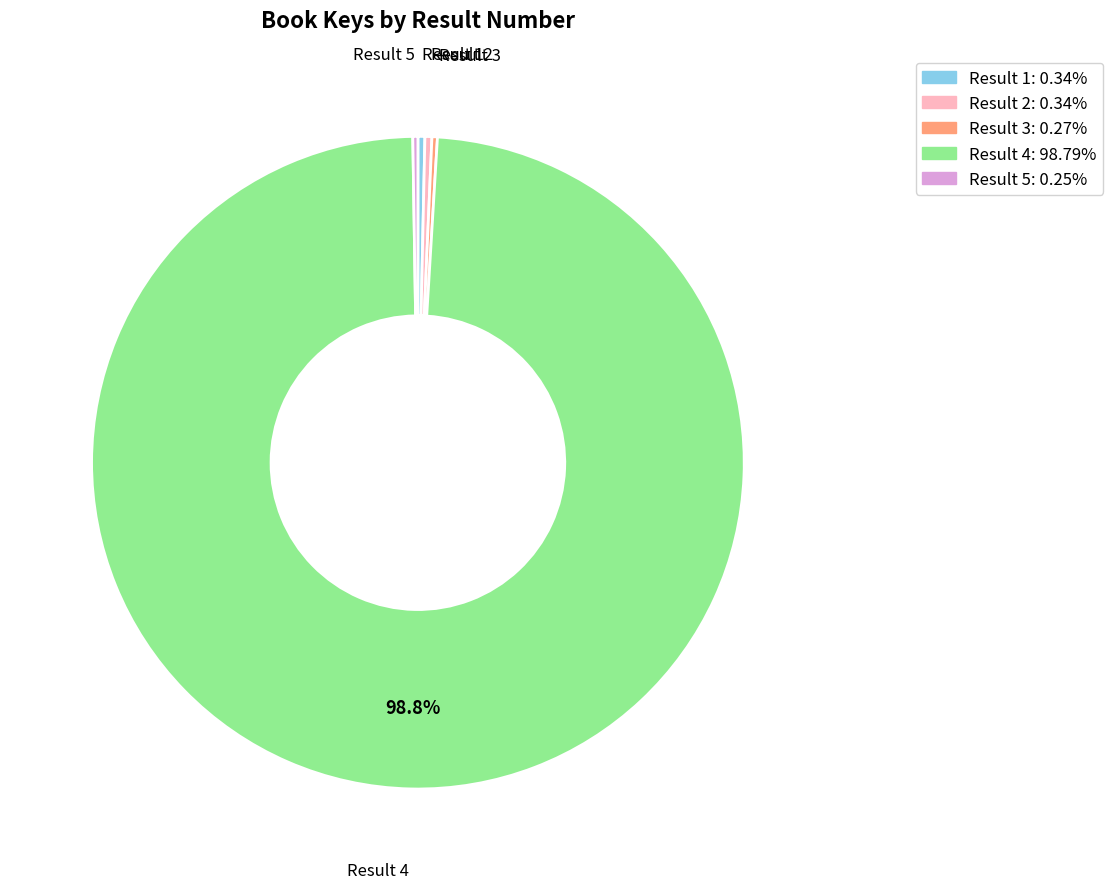

Is there a majority slice in this chart?

Yes